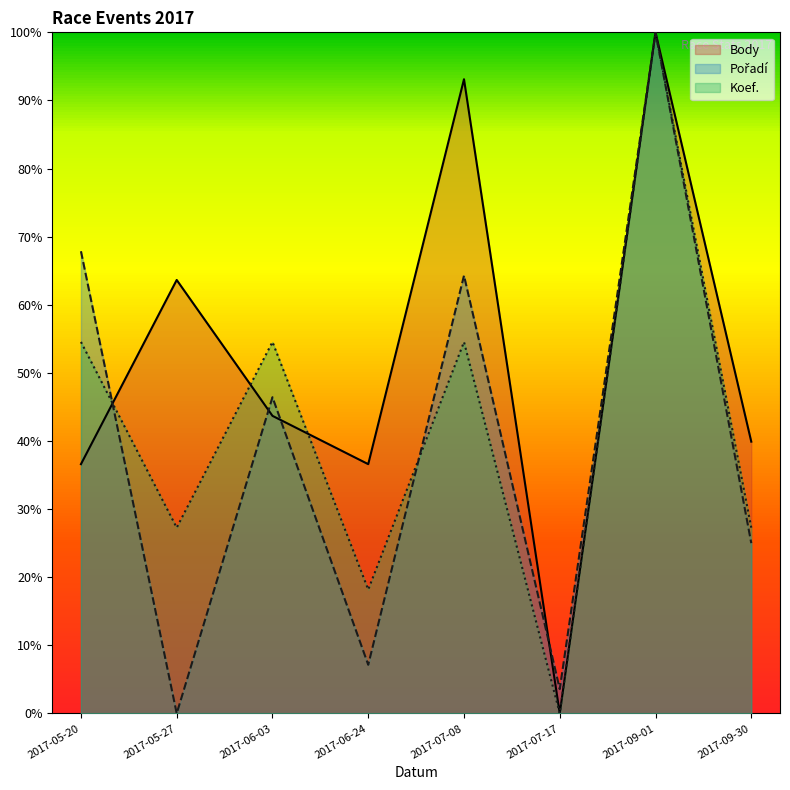

True or false: Koef. has more than 0 points higher than both neighbors.

True